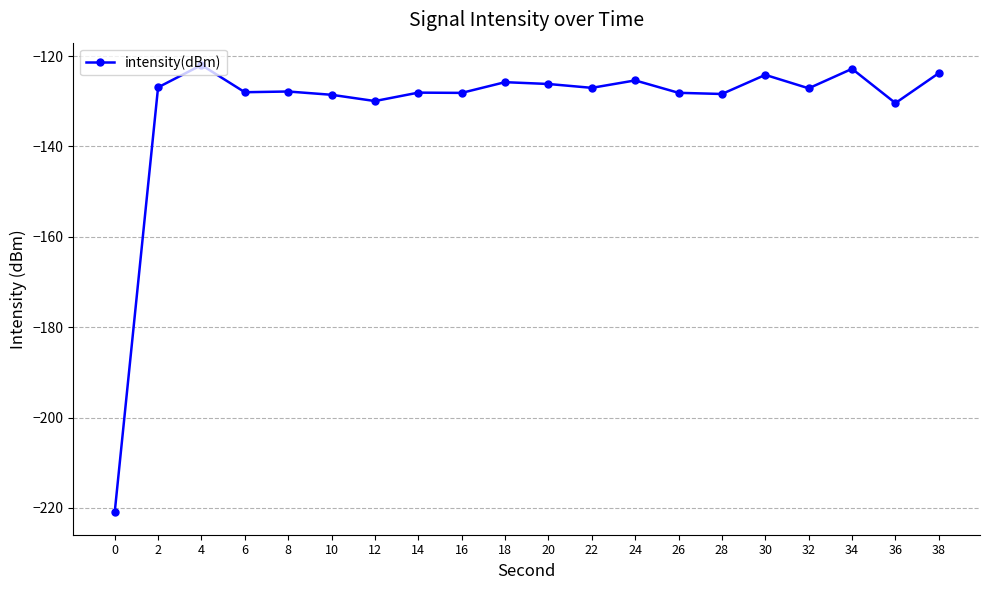

True or false: the data has more than 2 interior local peaks.

True